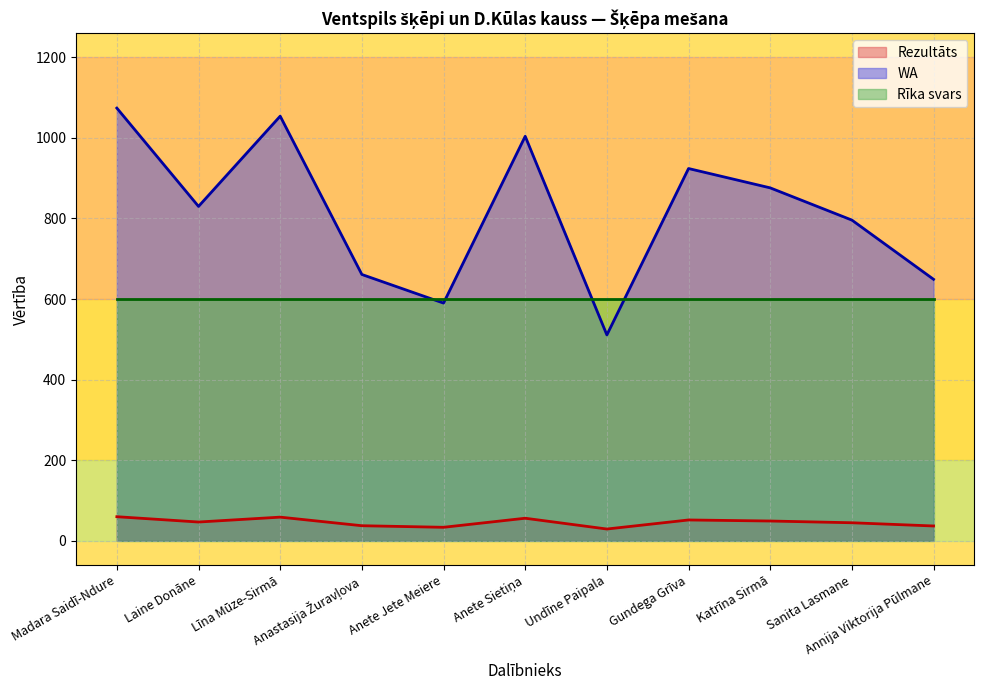

In WA, how many points are higher than both neighbors (excluding endpoints)?

3